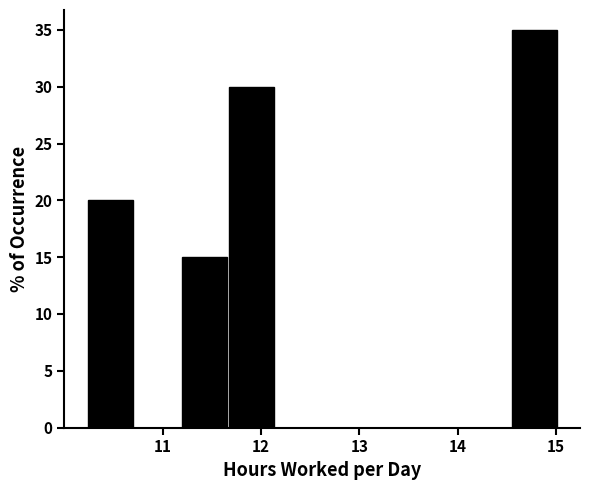

Over which range of the x-axis is the bar tallest?

14.6 to 15.0